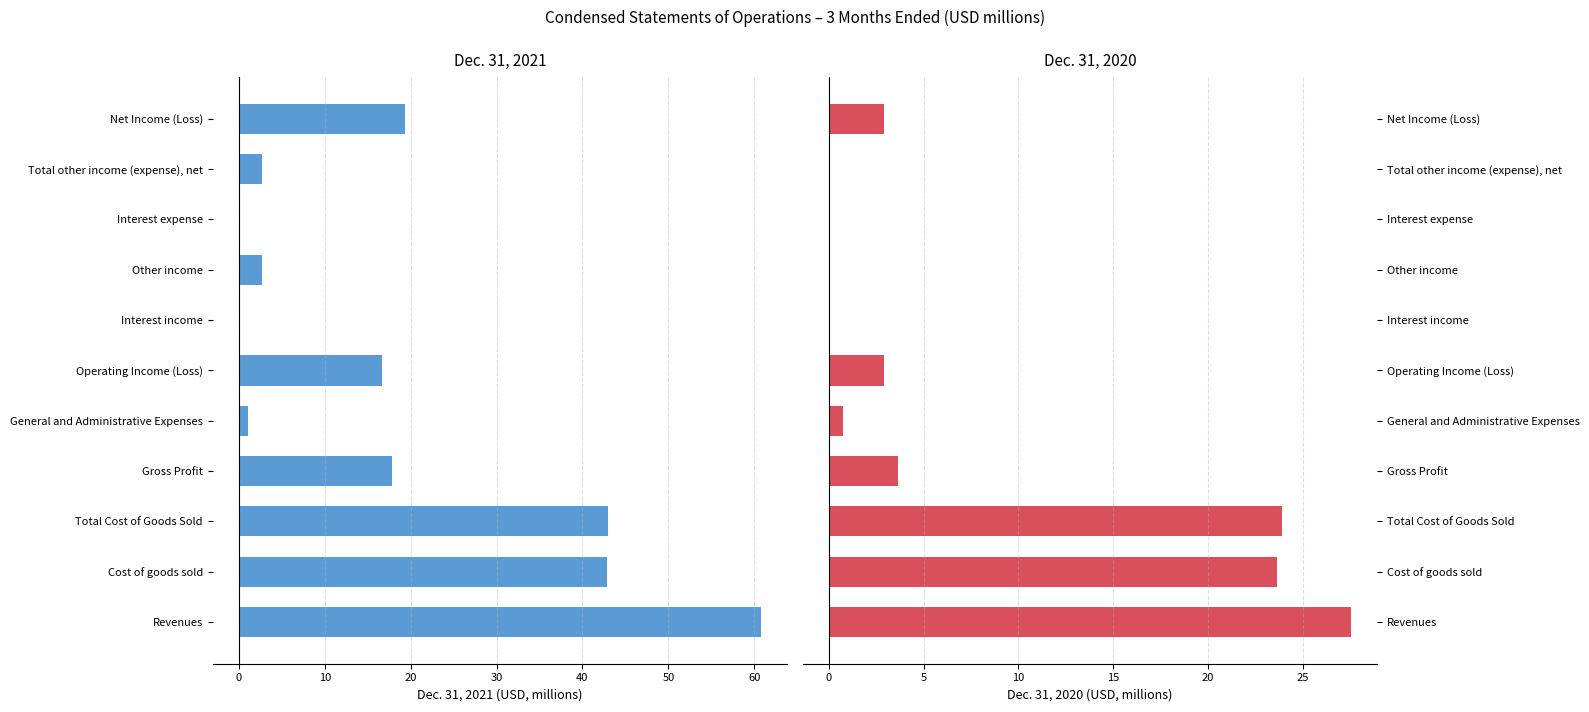

Is the value of Dec. 31, 2020 at Interest income greater than the value of Dec. 31, 2021 at Interest expense?

Yes